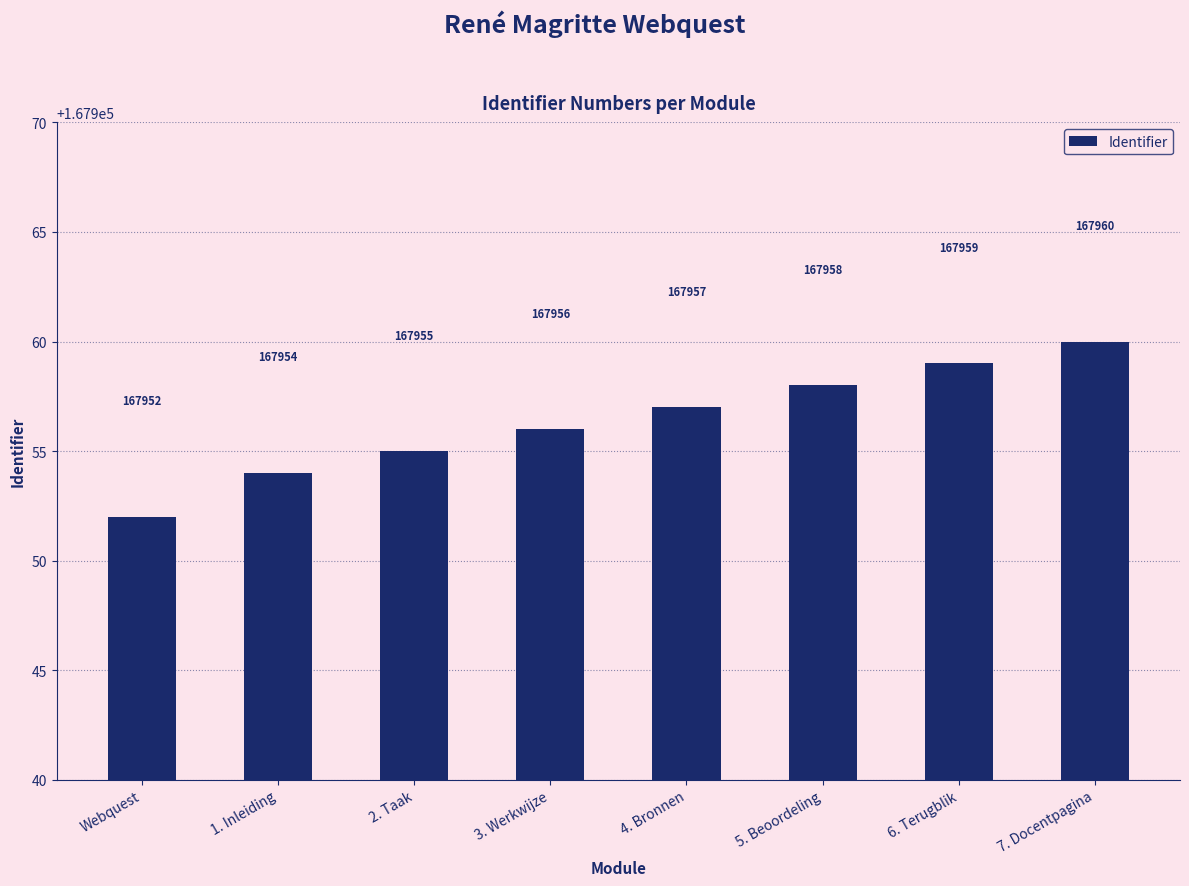

Count the values in the range 167955 to 167959.

5